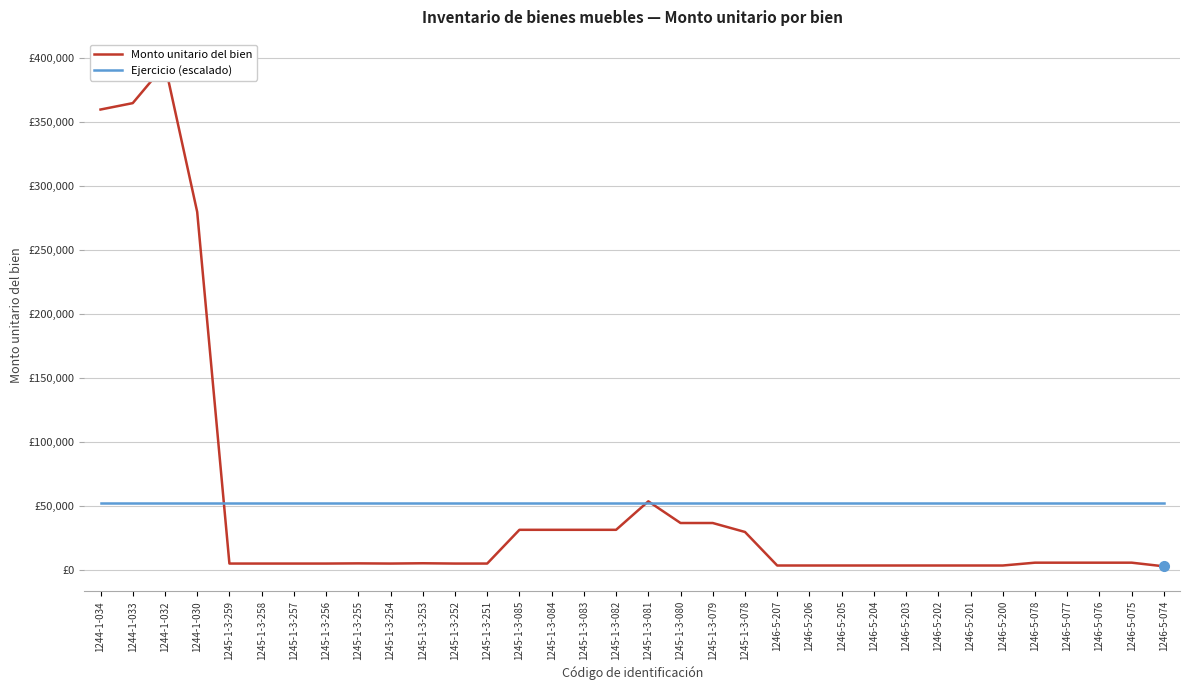

True or false: Monto unitario del bien has more than 1 interior local peaks.

True